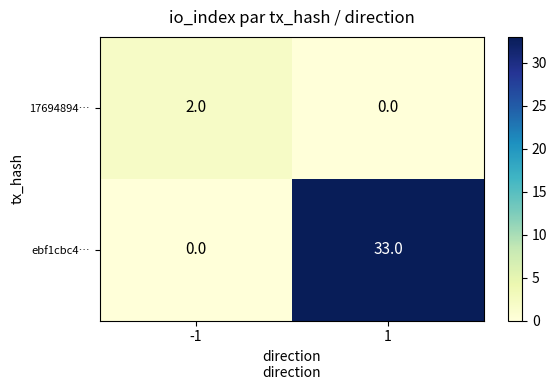

List the series in order of their peak value, lowest first.

17694894…, ebf1cbc4…